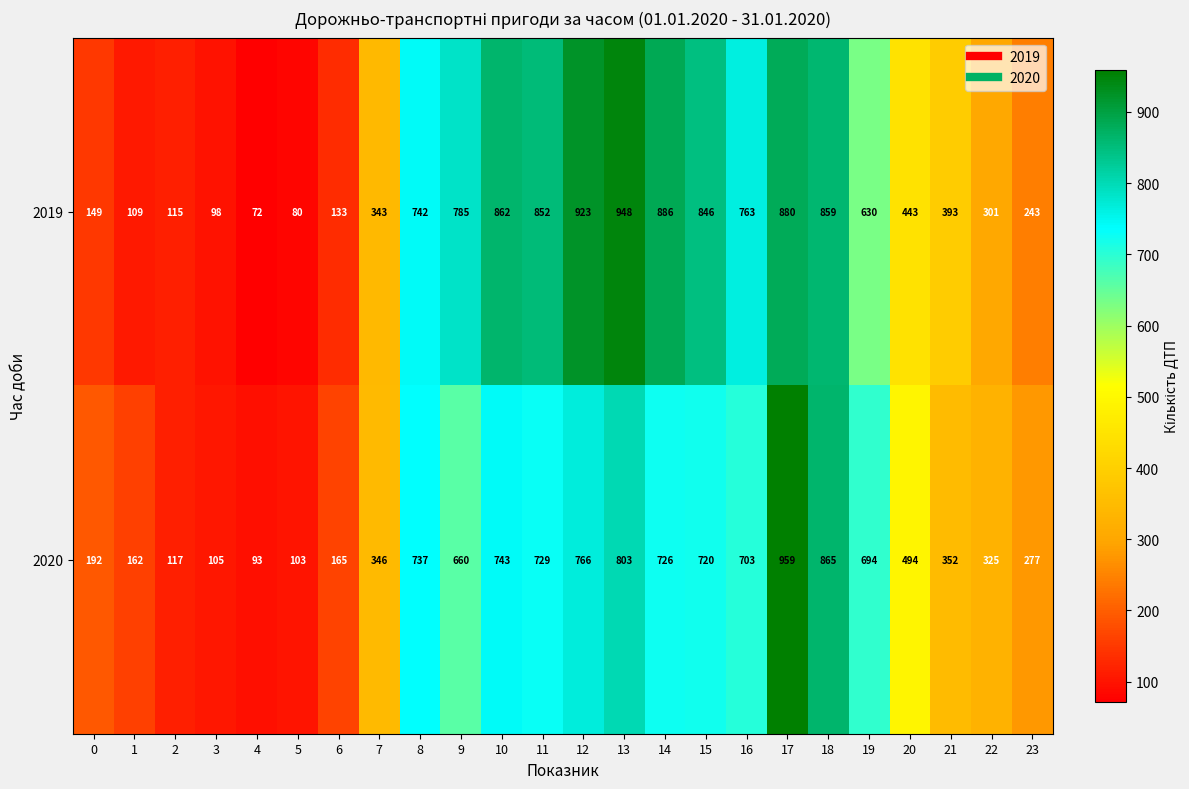

At how many categories does at least one series exceed 667?

12